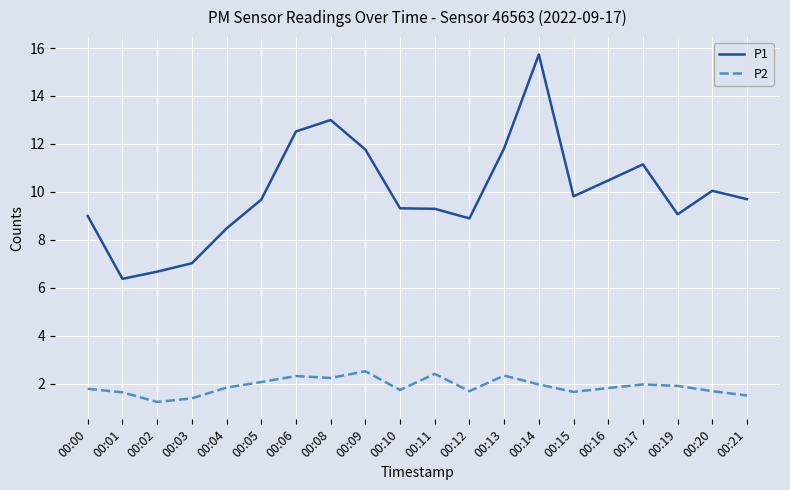

Where is the first local maximum for P1?

00:08